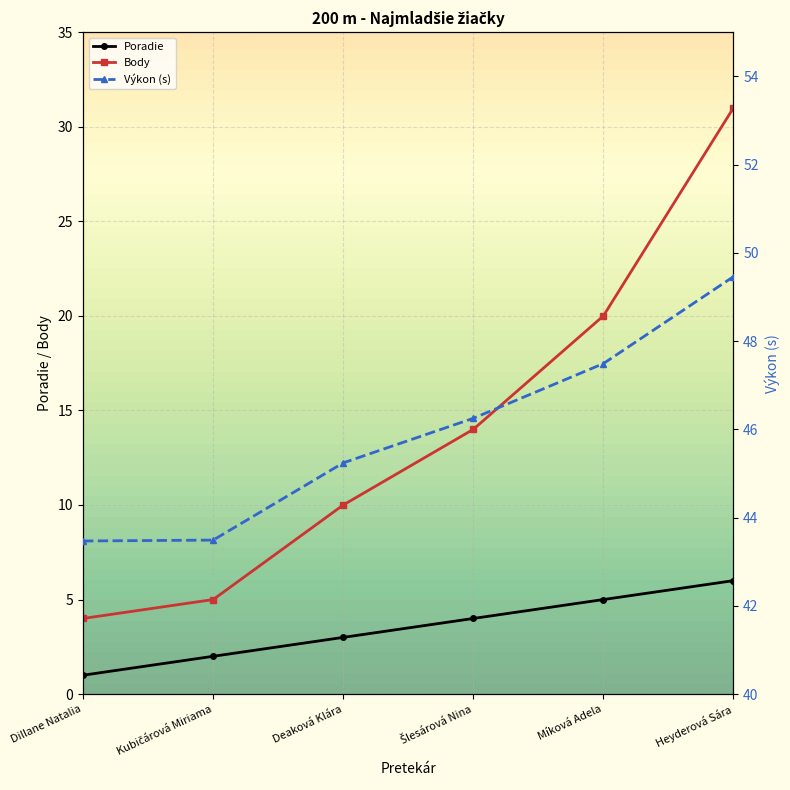

What is the spread (max minus min) of values at Kubičárová Miriama?

41.5